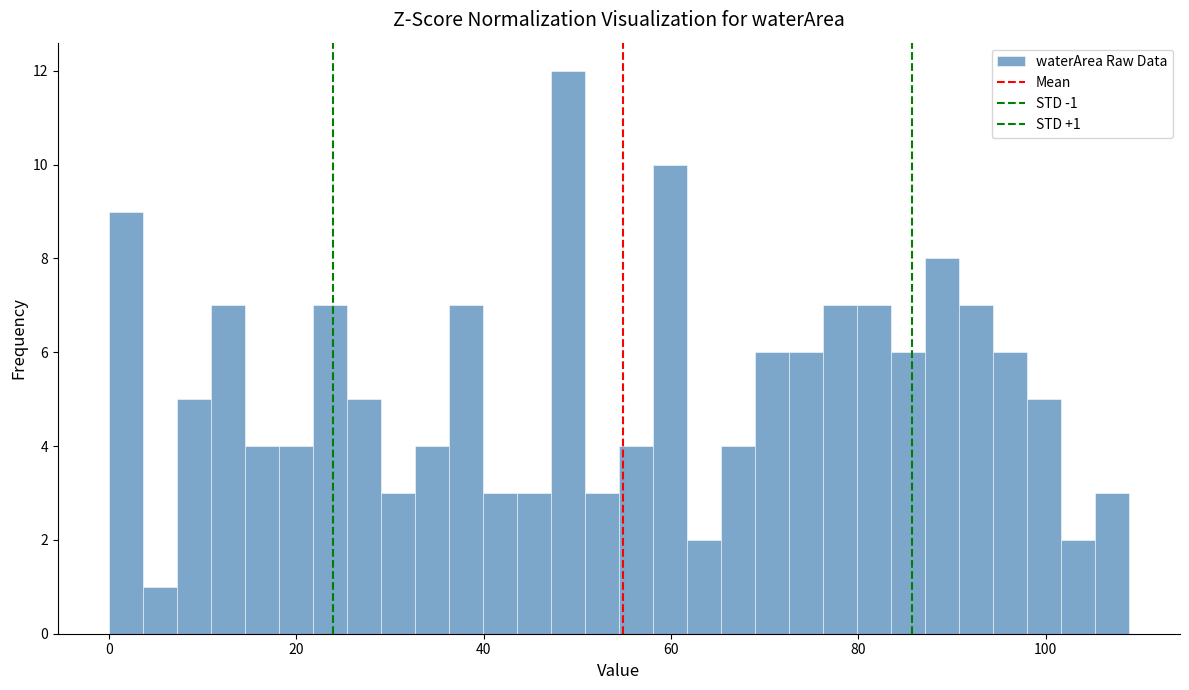

Read against the x-axis, roughly where is the centre of the tallest bar?

50